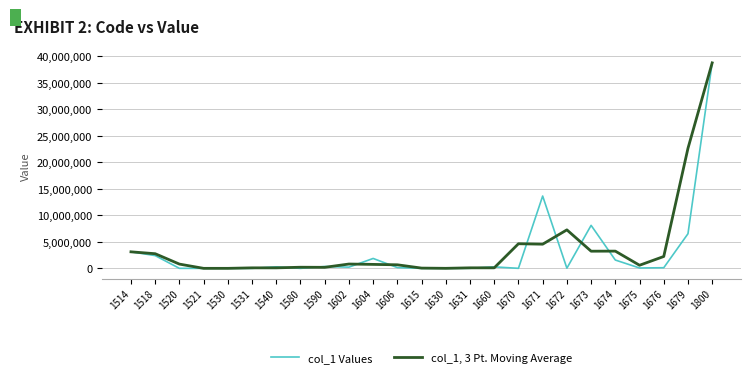

Is the value of col_1 Values at 1673 greater than the value of col_1, 3 Pt. Moving Average at 1615?

Yes